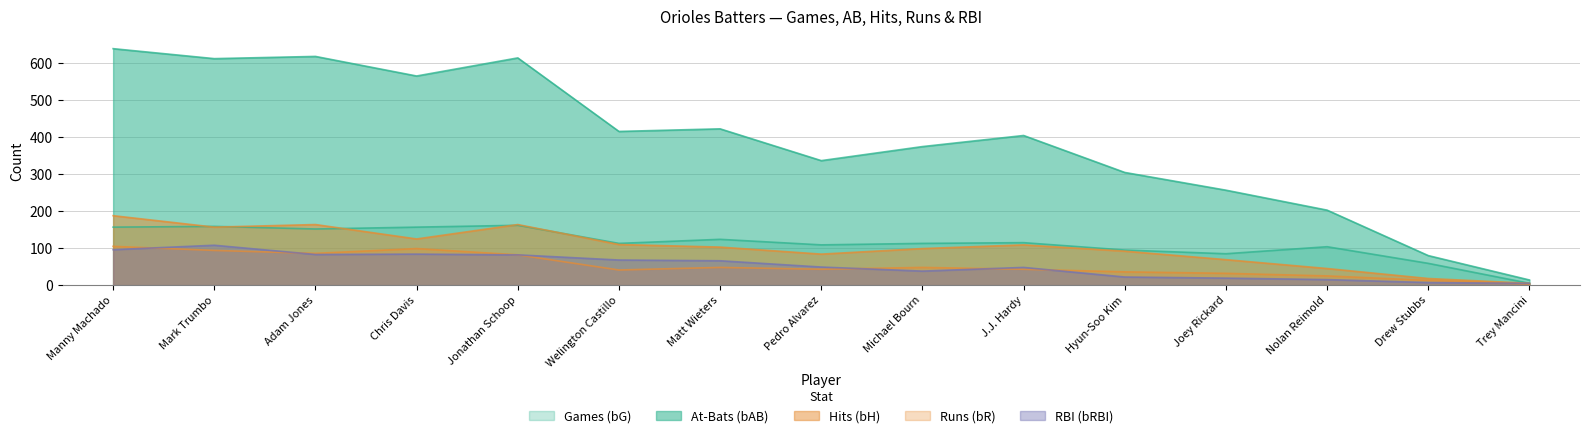

True or false: bH and bRBI intersect in this chart.

False